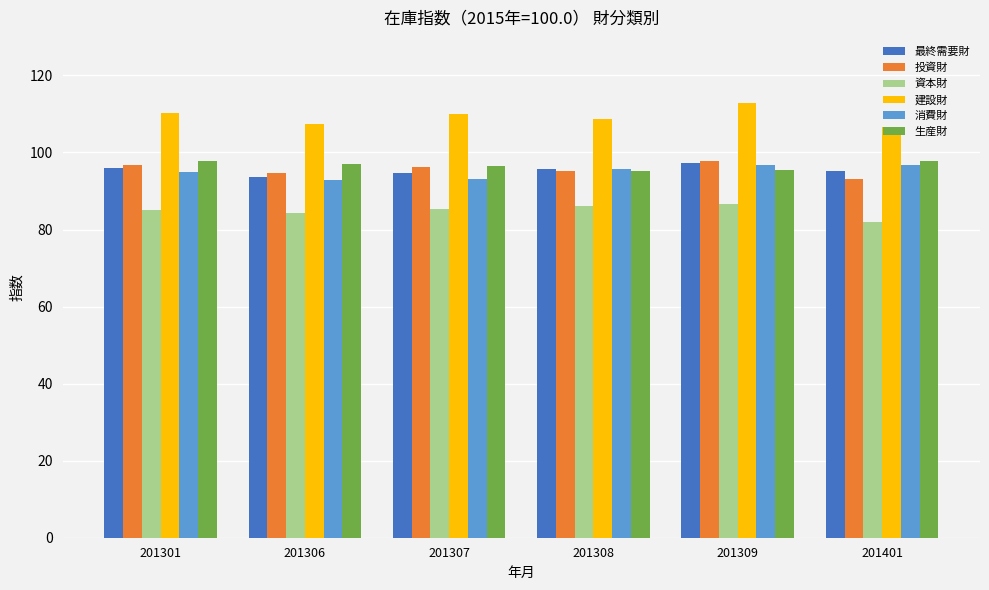

What is the sum of the 生産財 values at 201308 and 201306?

192.1